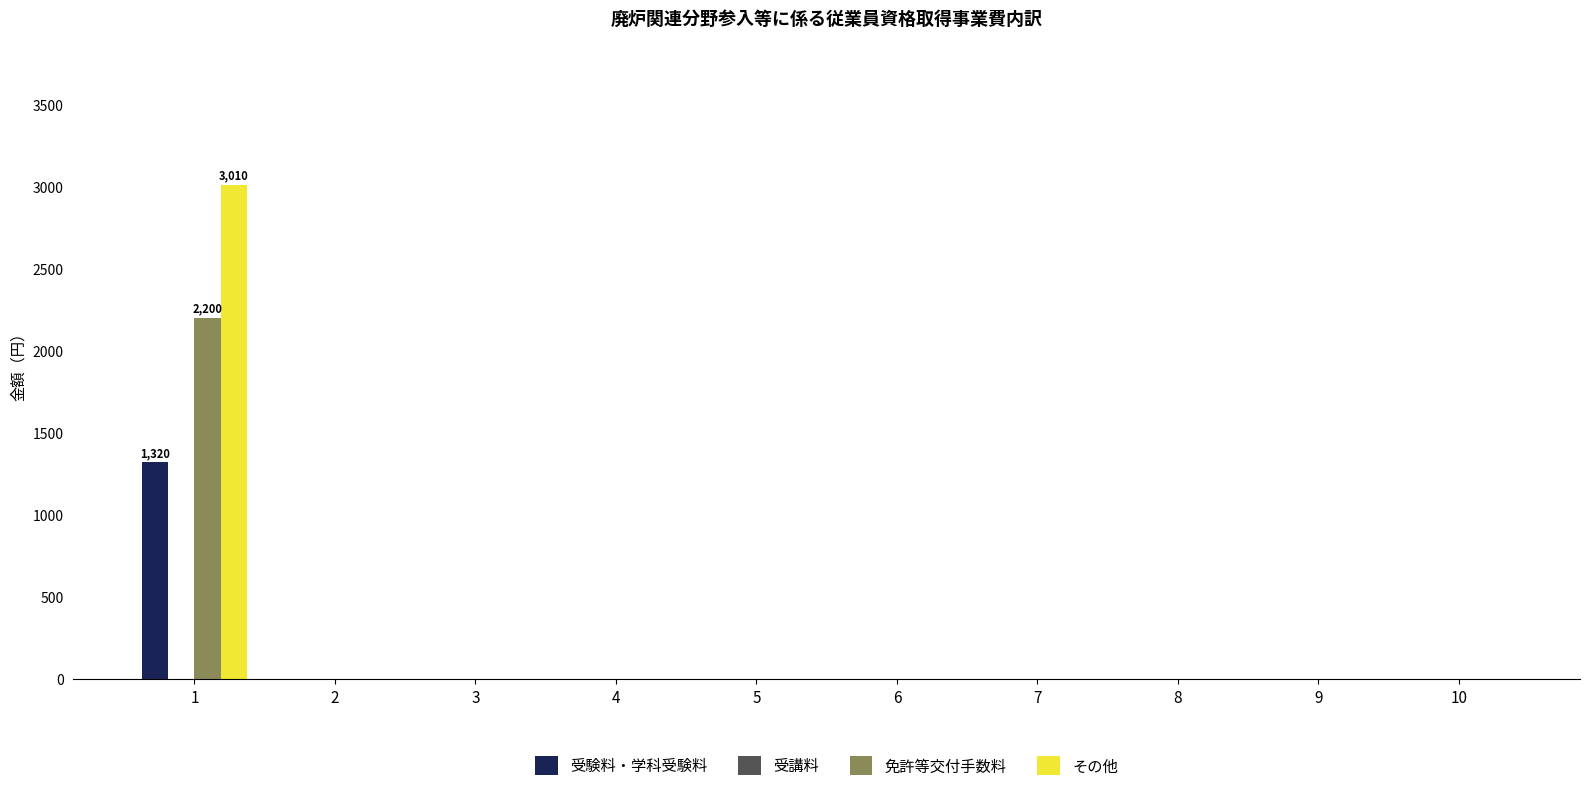

Reading left to right, transcribe all the data shown in this chart.

受験料・学科受験料: 1=1320	2=0	3=0	4=0	5=0	6=0	7=0	8=0	9=0	10=0
免許等交付手数料: 1=2200	2=0	3=0	4=0	5=0	6=0	7=0	8=0	9=0	10=0
その他: 1=3010	2=0	3=0	4=0	5=0	6=0	7=0	8=0	9=0	10=0